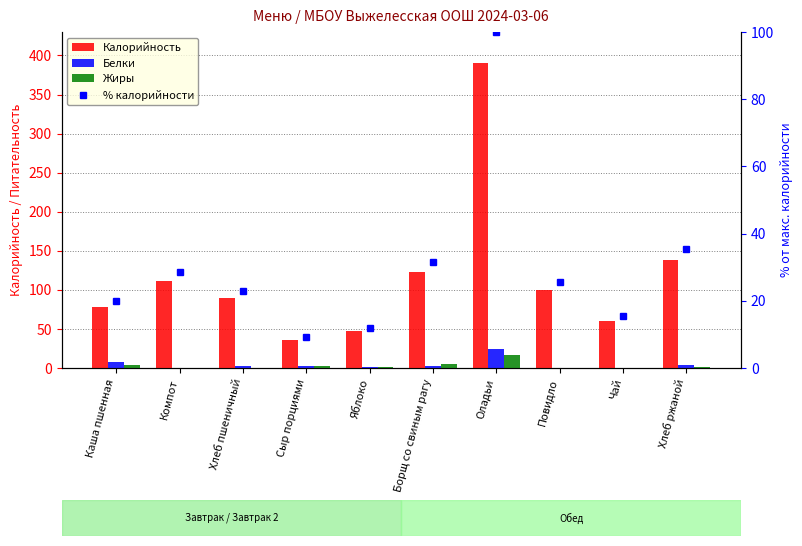

Between Каша пшенная and Сыр порциями, which is larger?

Каша пшенная